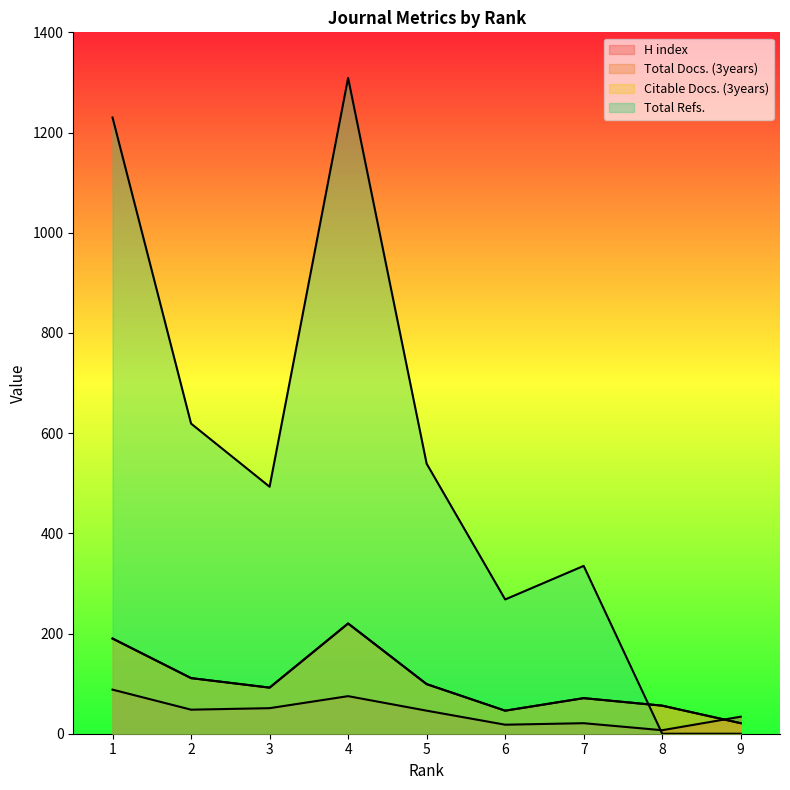

At 4, list the series in order from largest to smallest.

Total Refs., Total Docs. (3years), Citable Docs. (3years), H index